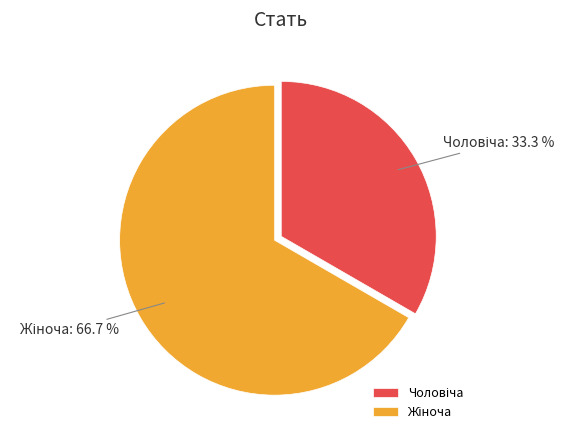

Is there a majority slice in this chart?

Yes